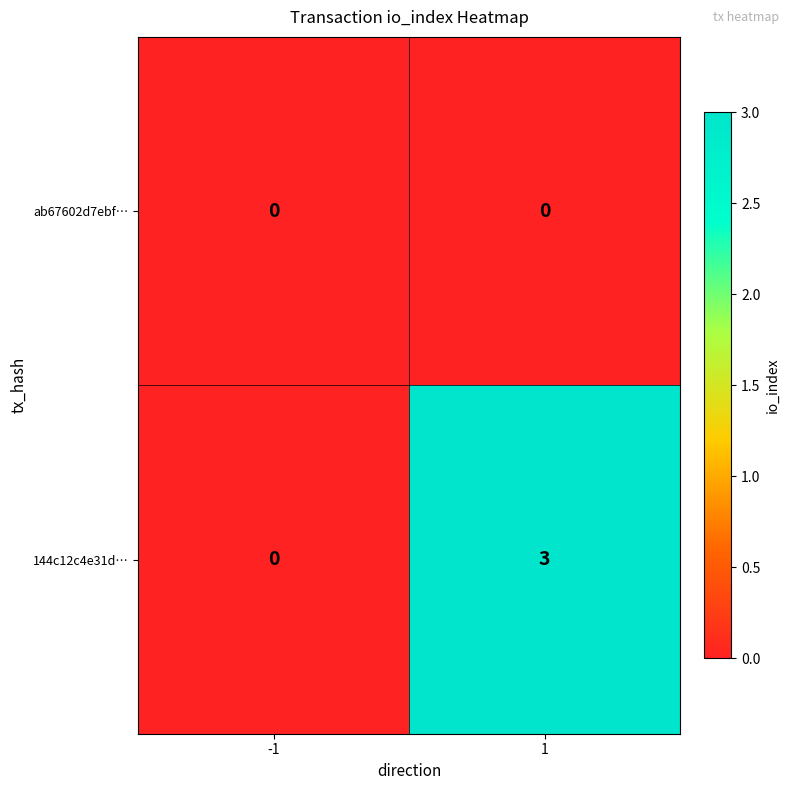

Is it true that 144c12c4e31d… equals 1 at -1?

False